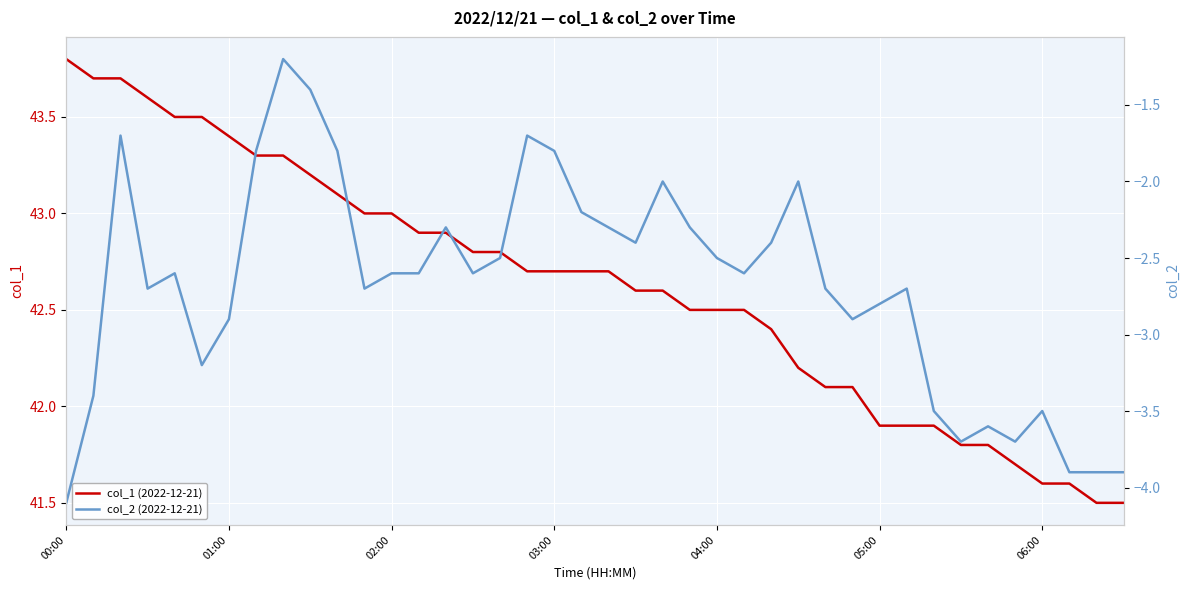

How many values in the col_2 (2022-12-21) series are below -2?

31